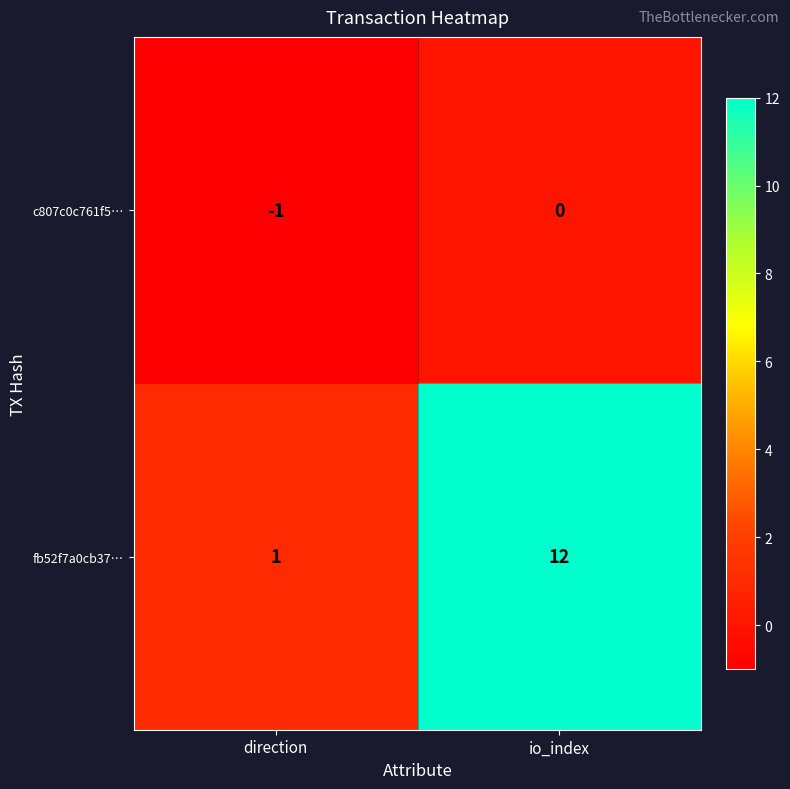

Is it true that fb52f7a0cb37… equals 8 at io_index?

False